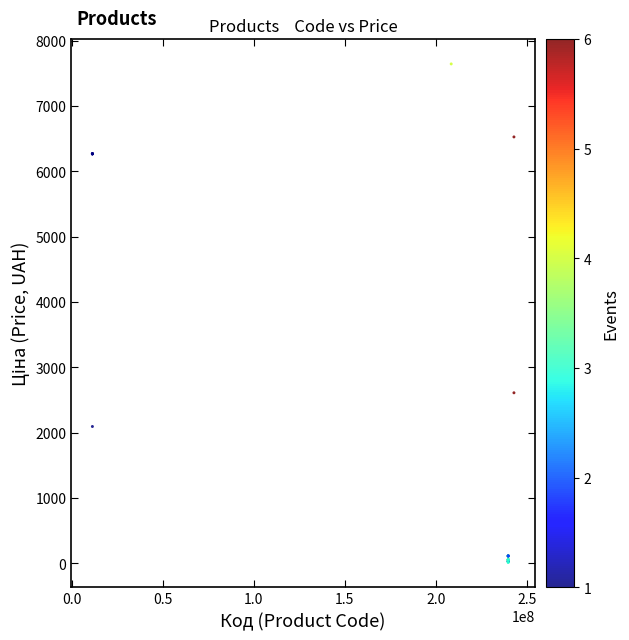

What Y value in the scatter plot is closest to 3828?

2610.0